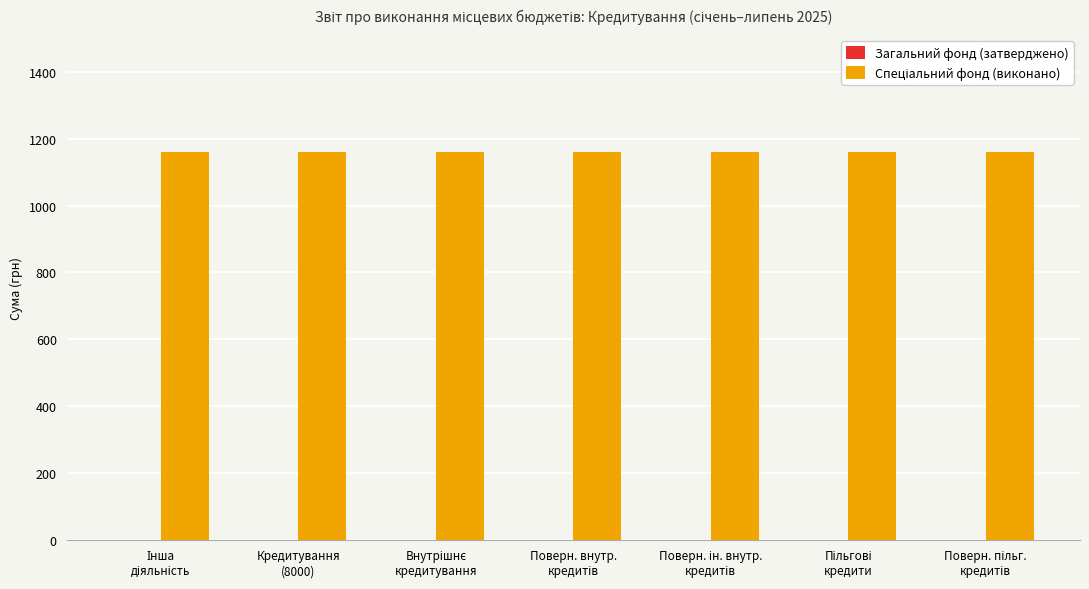

At which label is Загальний фонд (затверджено) closest to 0?

Інша
діяльність